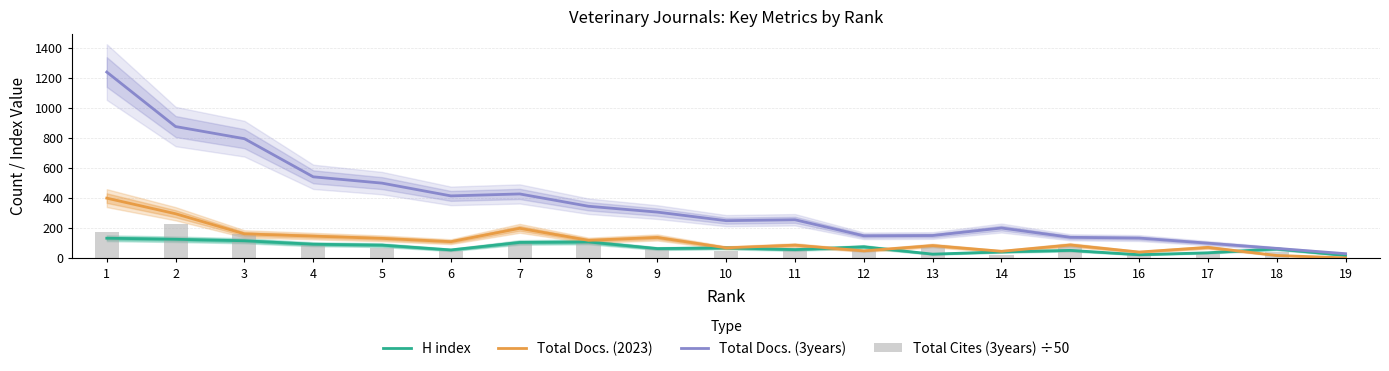

Rank the series at 7 from highest to lowest value.

Total Docs. (3years), Total Docs. (2023), Total Cites (3years) ÷50, H index